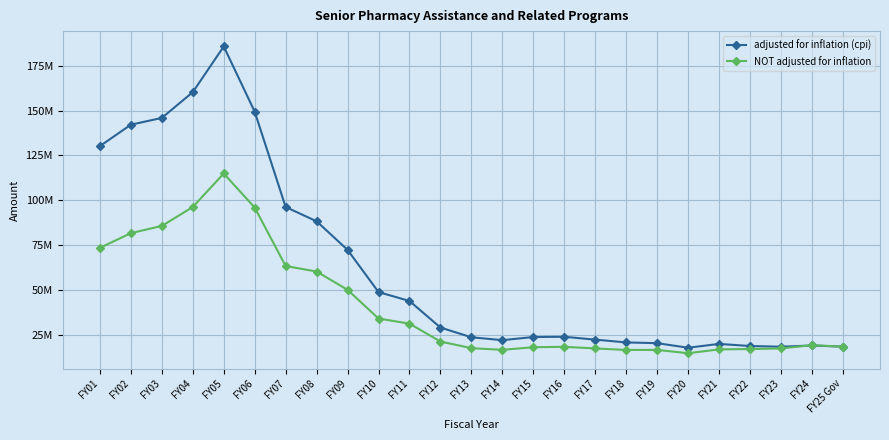

List the series in order of their peak value, lowest first.

NOT adjusted for inflation, adjusted for inflation (cpi)